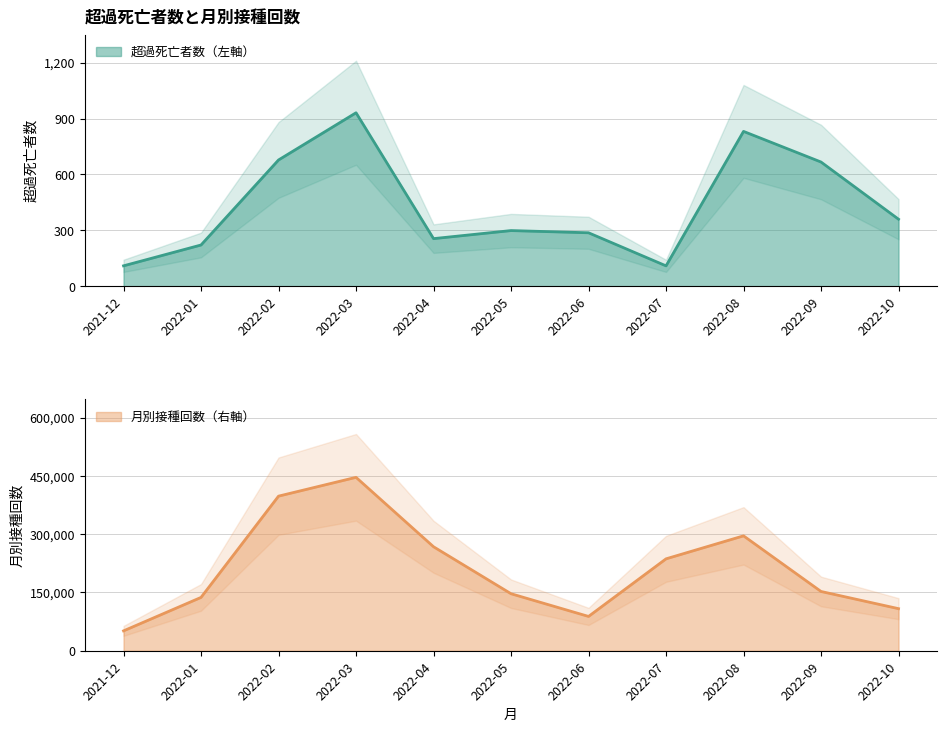

Is it true that 超過死亡者数（左軸） equals 930.8 at 2022-03?

True